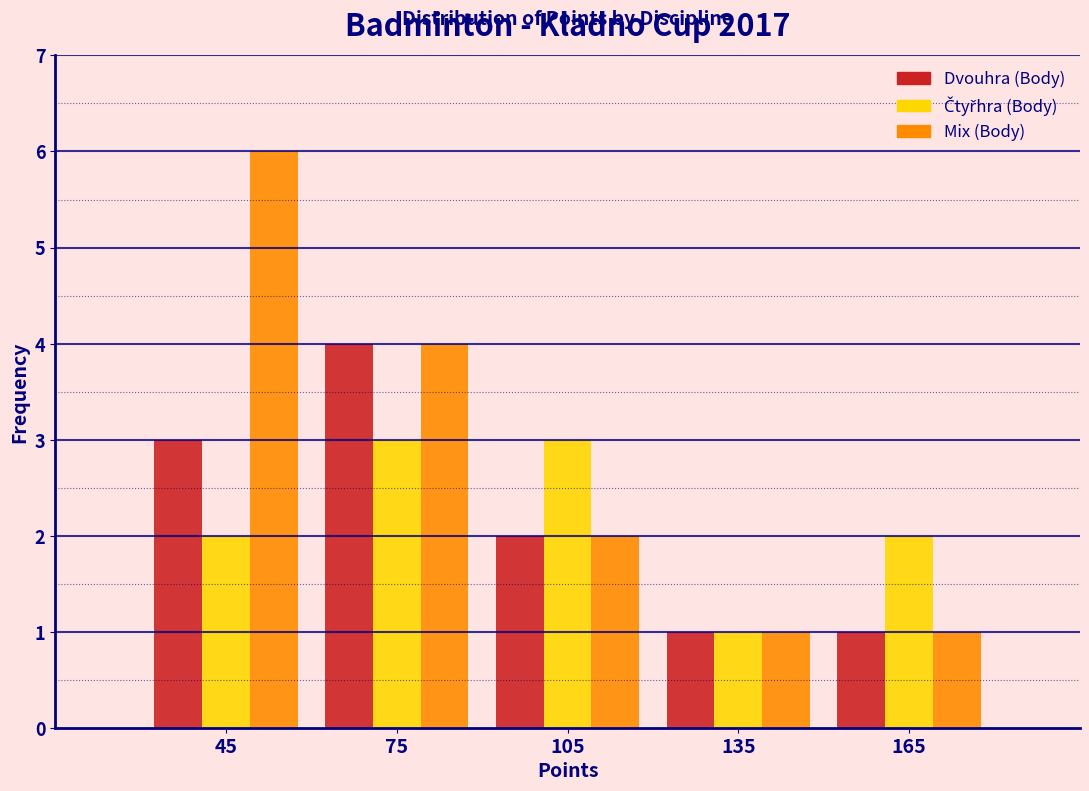

Reading left to right, list every range on the x-axis with the height of the bar of each series over it. The values are not printed on the chart, so give them approximately, as read against the axis.

30 to 60: Dvouhra (Body)=3	Čtyřhra (Body)=2	Mix (Body)=6
60 to 90: Dvouhra (Body)=4	Čtyřhra (Body)=3	Mix (Body)=4
90 to 120: Dvouhra (Body)=2	Čtyřhra (Body)=3	Mix (Body)=2
120 to 150: Dvouhra (Body)=1	Čtyřhra (Body)=1	Mix (Body)=1
150 to 180: Dvouhra (Body)=1	Čtyřhra (Body)=2	Mix (Body)=1